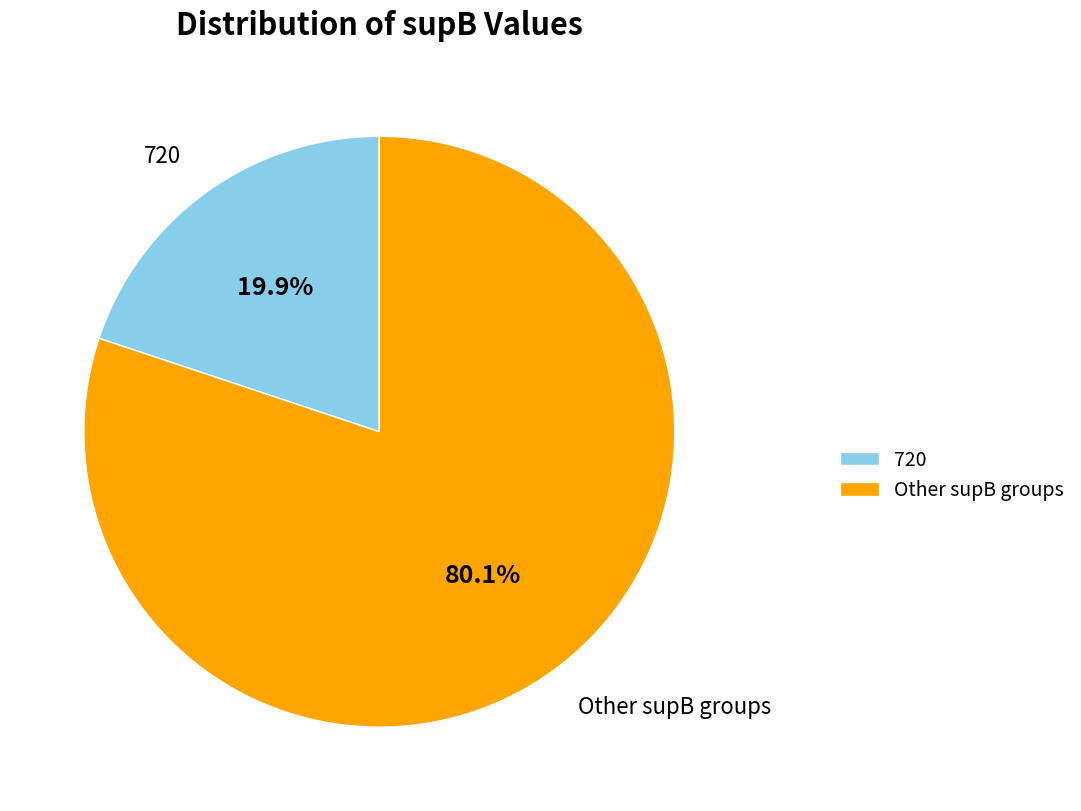

Does any single category account for the majority?

Yes